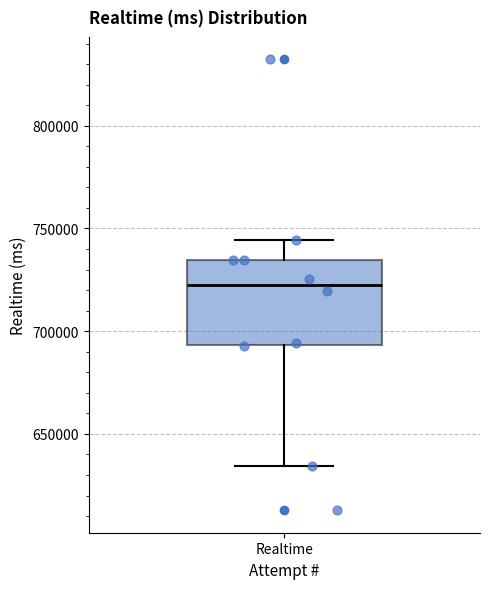

Read this box plot against the y-axis: the position of the median line, the range covered by the box, and the ends of both whiskers. The values are not printed on the chart, so give them approximately, as read against the axis.

median 725000, box 695000 to 735000, whiskers 635000 to 745000